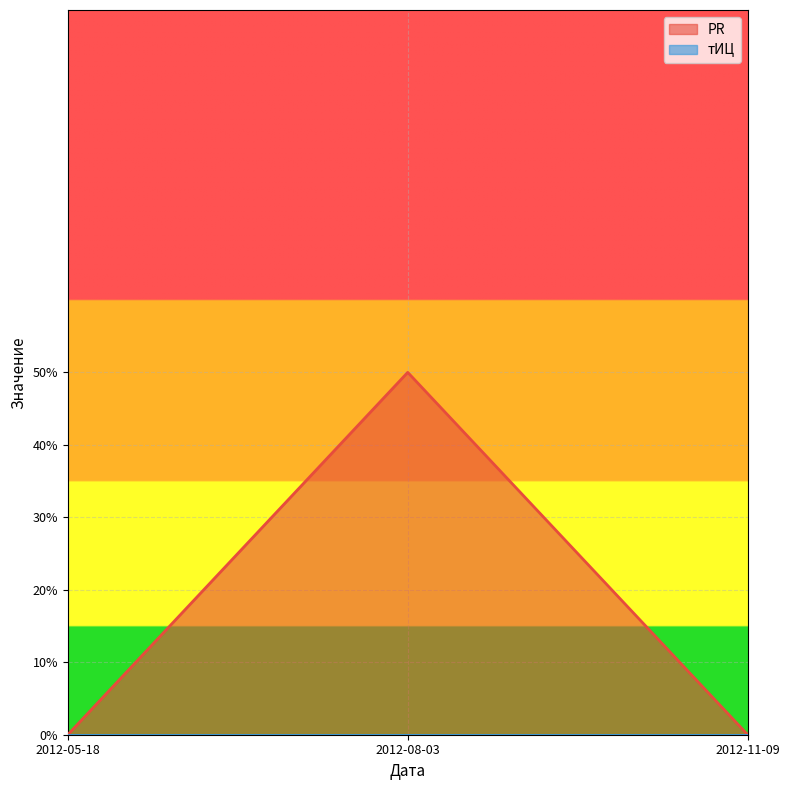

Count the values in the range 0 to 1.

3